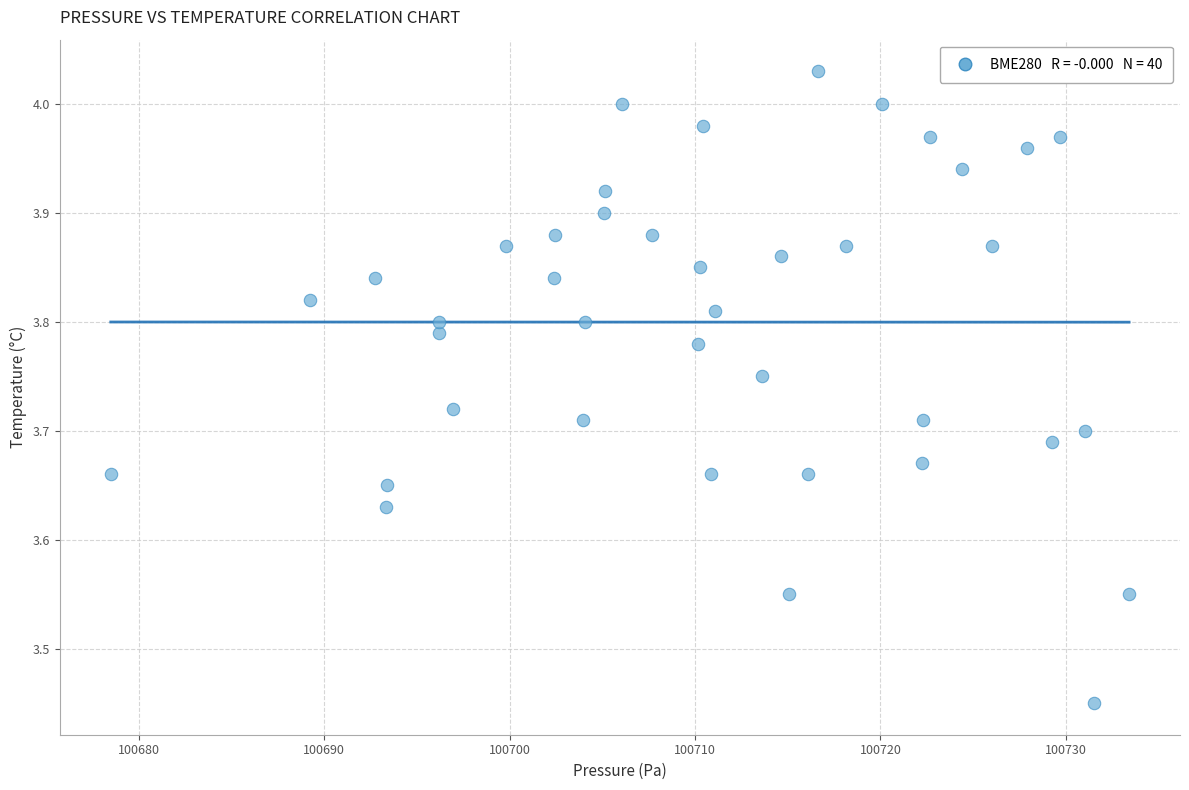

What is the range of X values (max minus min)?

54.9